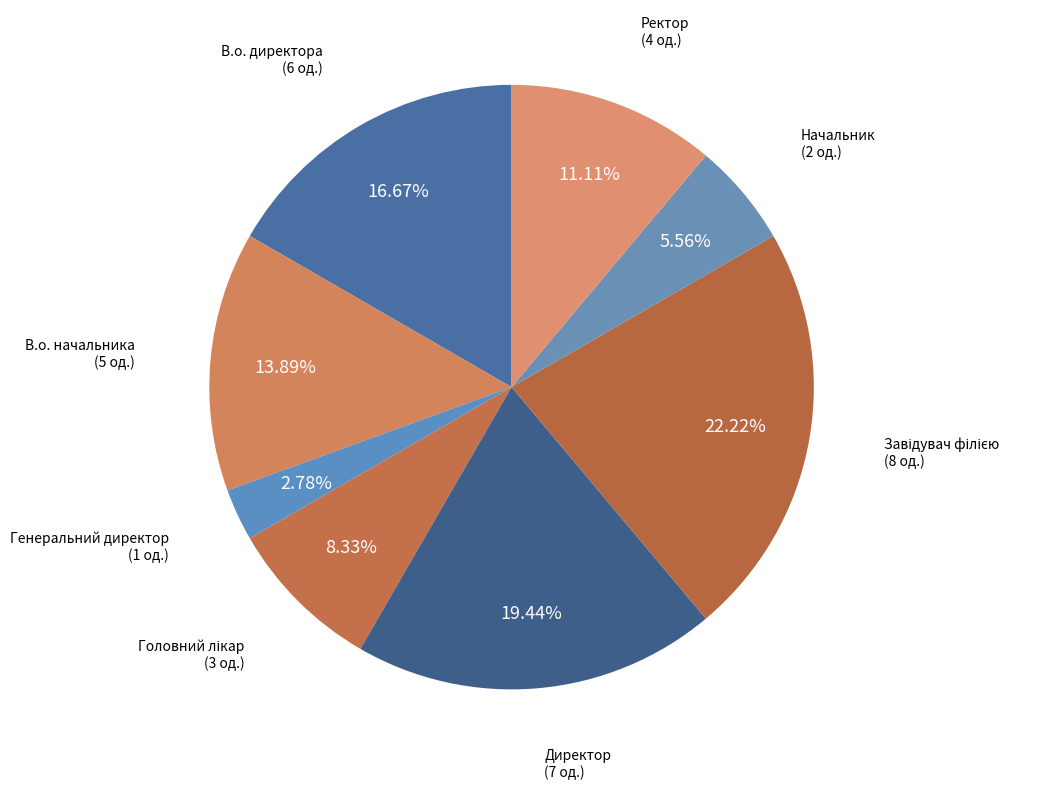

To the nearest percent, what is the average slice percentage?

12%